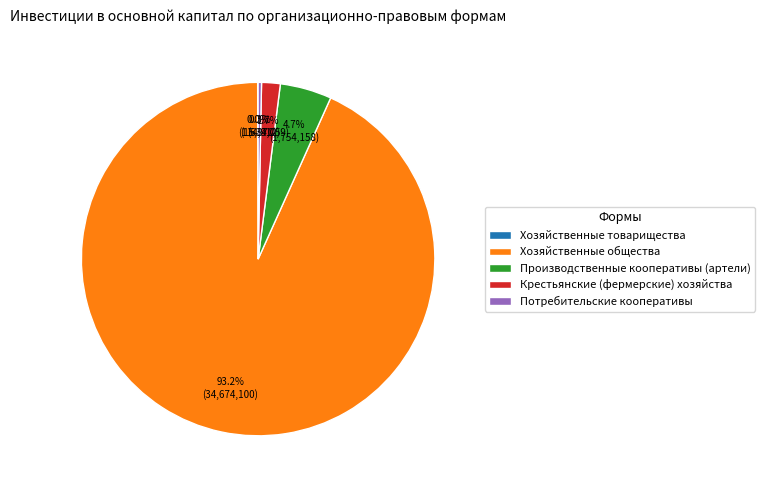

Is the sum of Потребительские кооперативы and Крестьянские (фермерские) хозяйства greater than half?

No